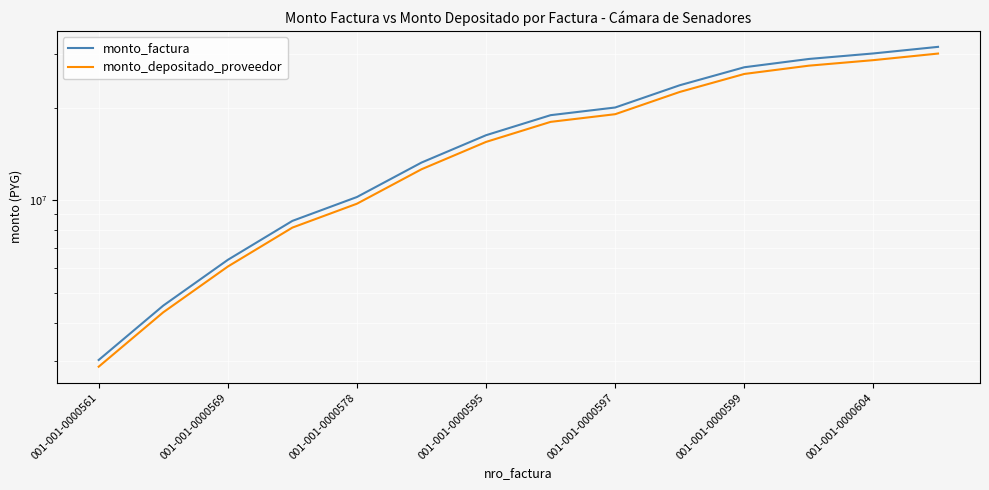

True or false: monto_factura has more than 2 points higher than both neighbors.

False